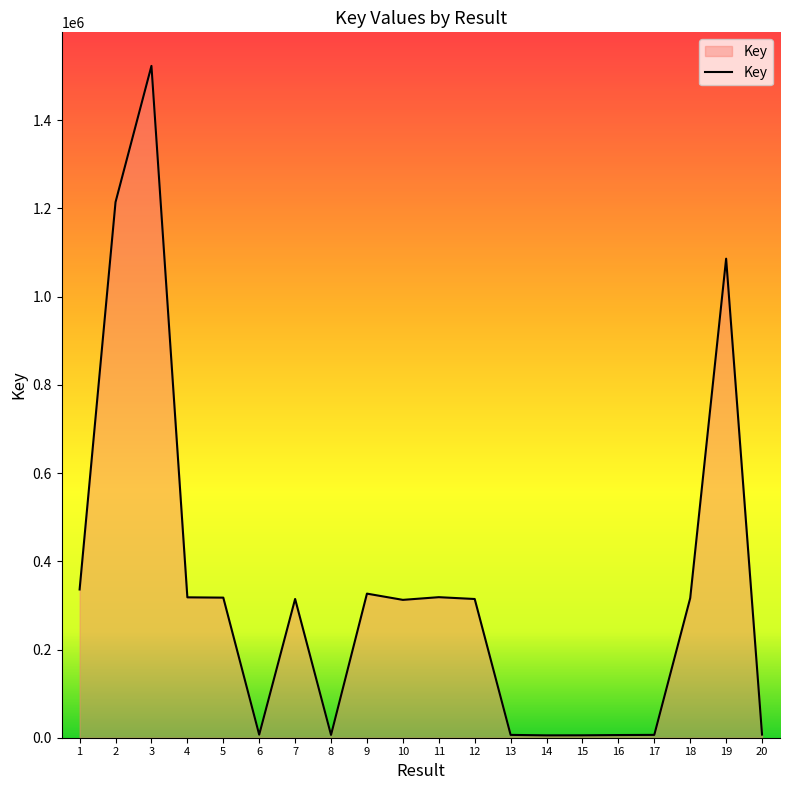

What is the greatest value displayed?

1523267